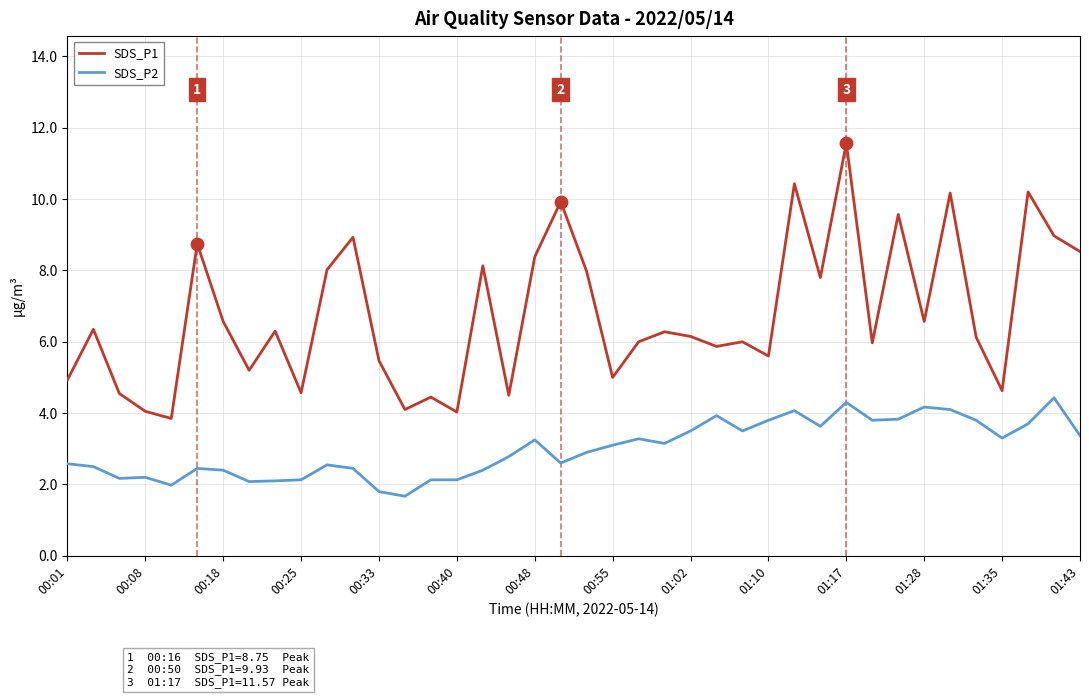

Which series has the largest total across all categories?

SDS_P1